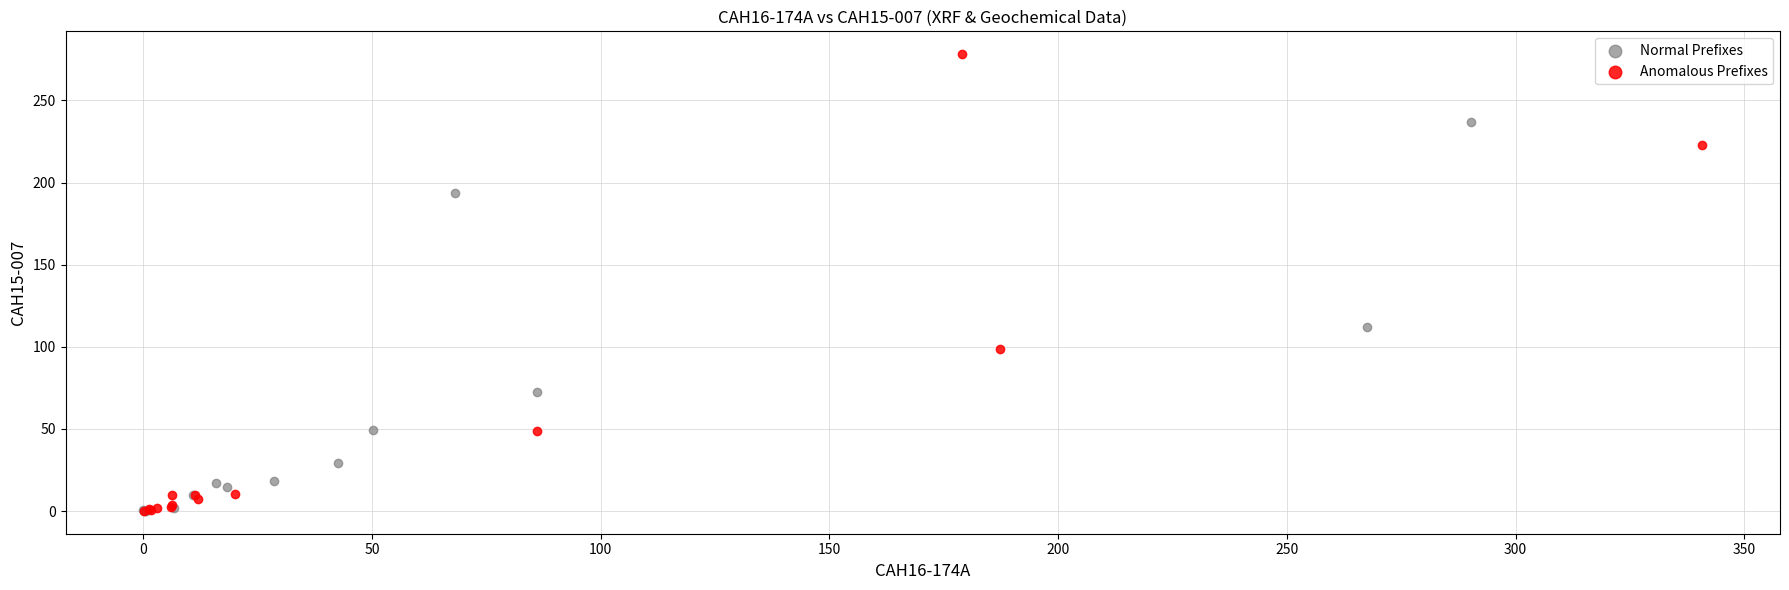

Which series contains the highest Y value?

Anomalous Prefixes